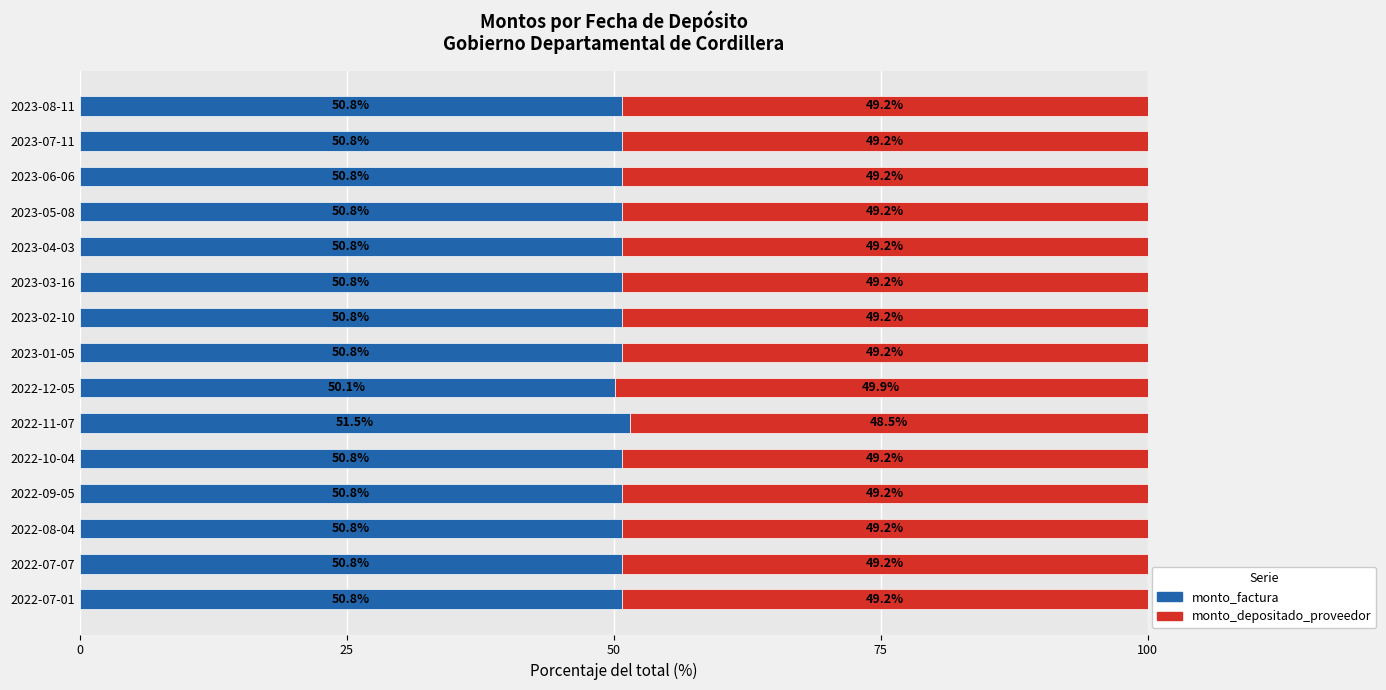

What is the difference between the second highest and minimum values in the monto_factura series?

0.7